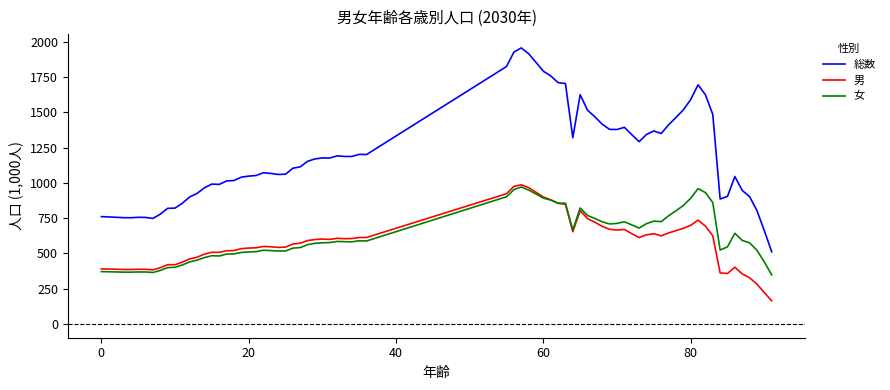

Which series has the largest range (max minus min)?

総数